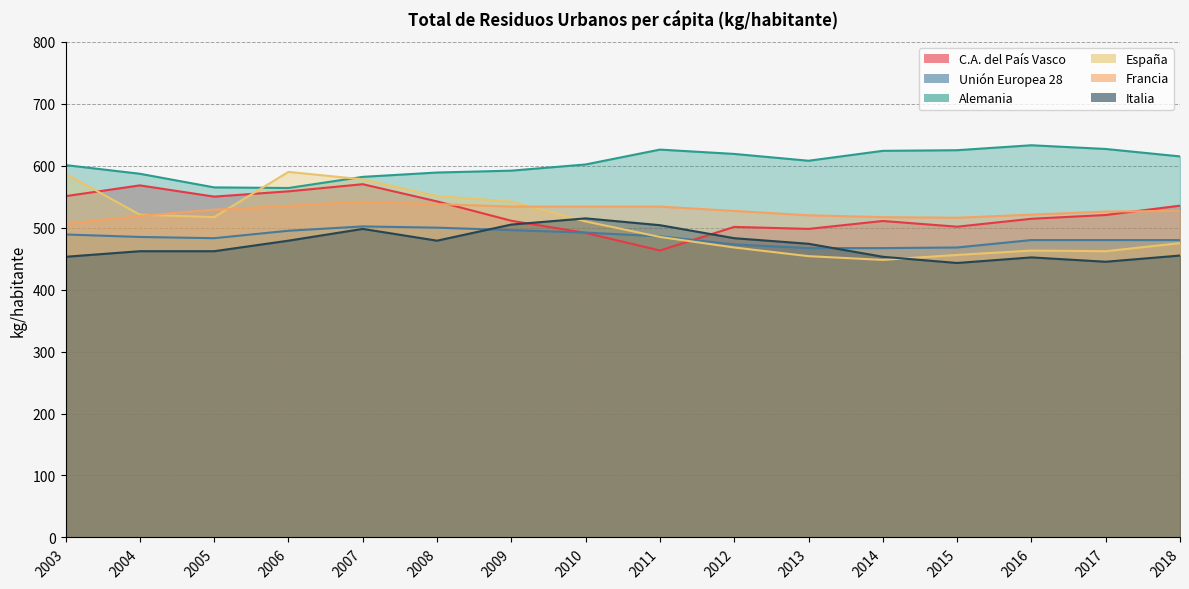

At 2005, list the series in order from smallest to largest.

Italia, Unión Europea 28, España, Francia, C.A. del País Vasco, Alemania